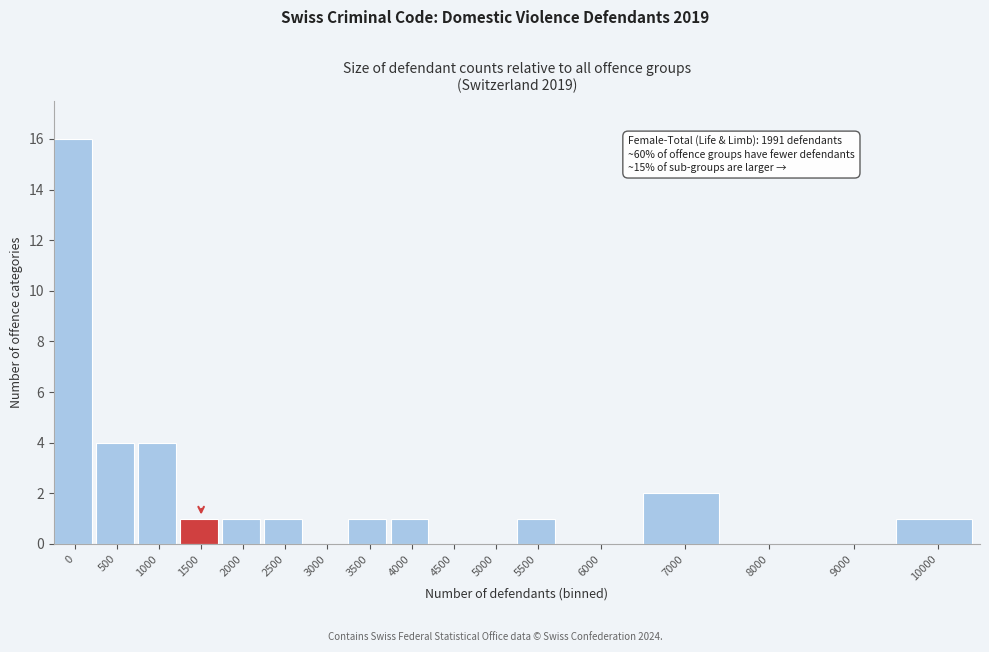

Reading left to right, extract all data points from this chart.

0=16	500=4	1000=4	1500=1	2000=1	2500=1	3000=0	3500=1	4000=1	4500=0	5000=0	5500=1	6000=0	7000=2	8000=0	9000=0	10000=1